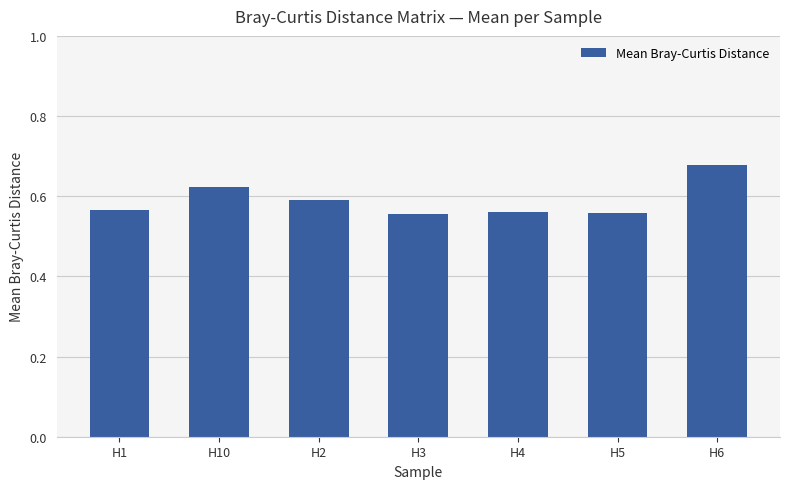

What is the change in value from H1 to H6?

+0.1